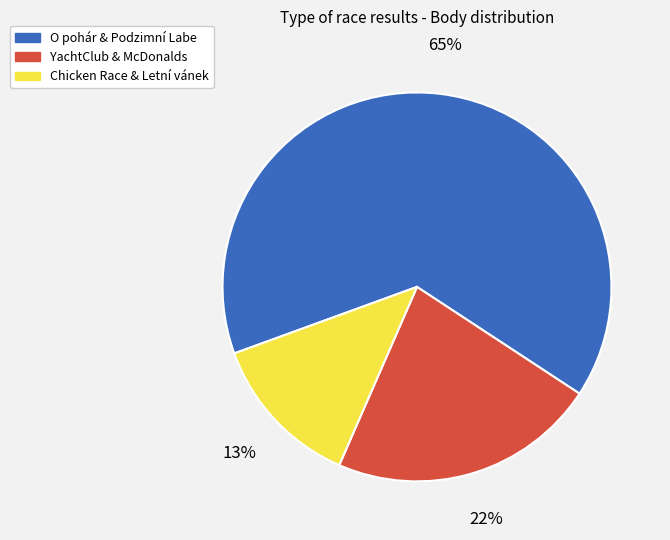

To the nearest percent, what percentage of the pie is YachtClub & McDonalds?

22%